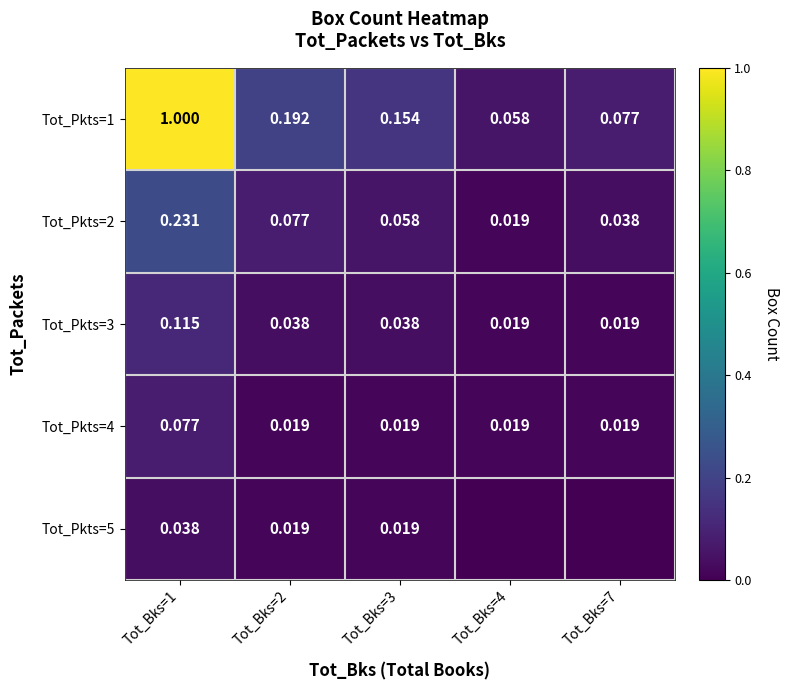

What is the sum of the Tot_Pkts=2 values at Tot_Bks=7 and Tot_Bks=1?

0.3